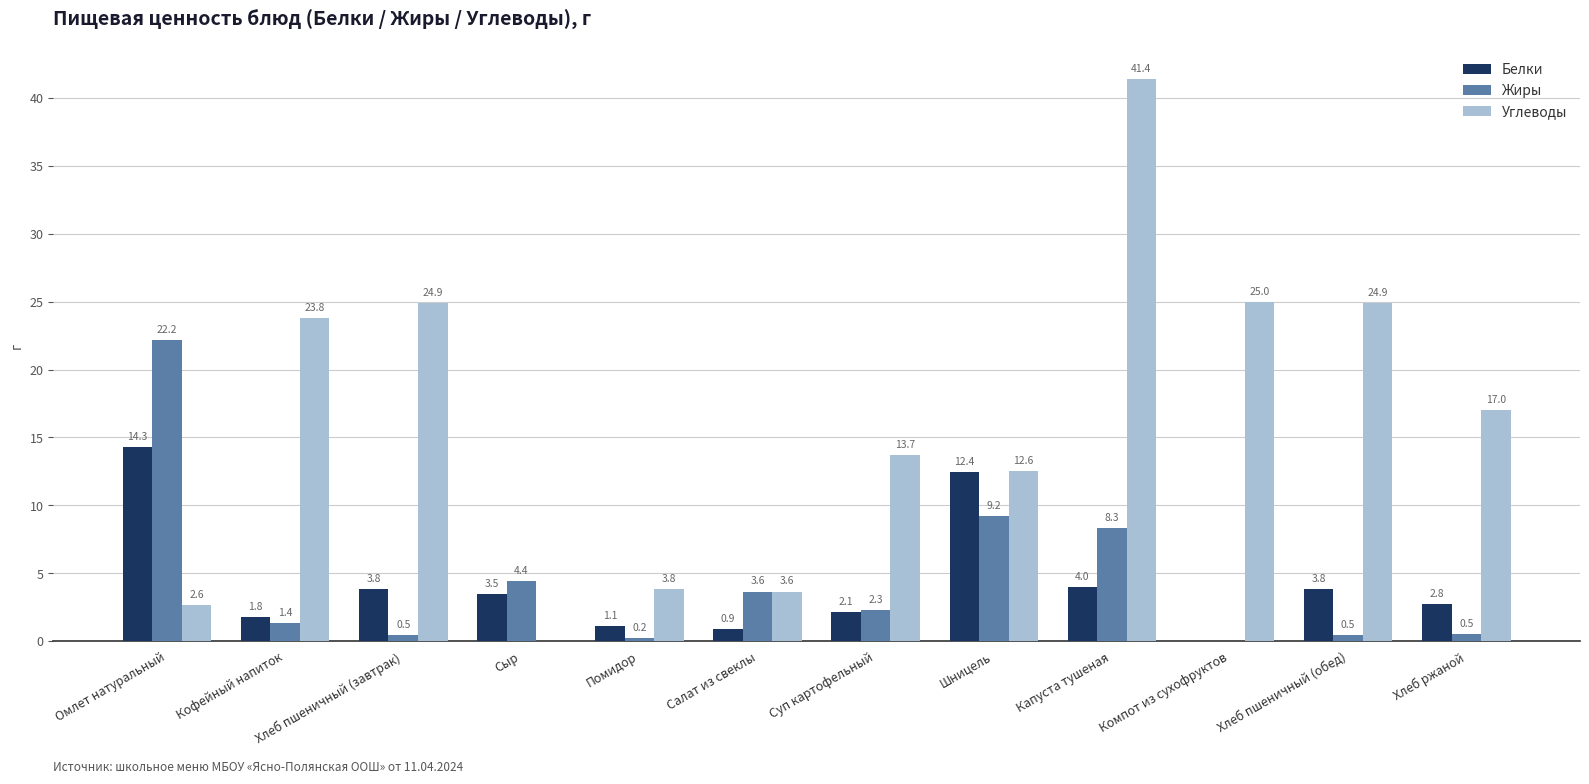

The value of Углеводы at Кофейный напиток is 23.8. True or false?

True